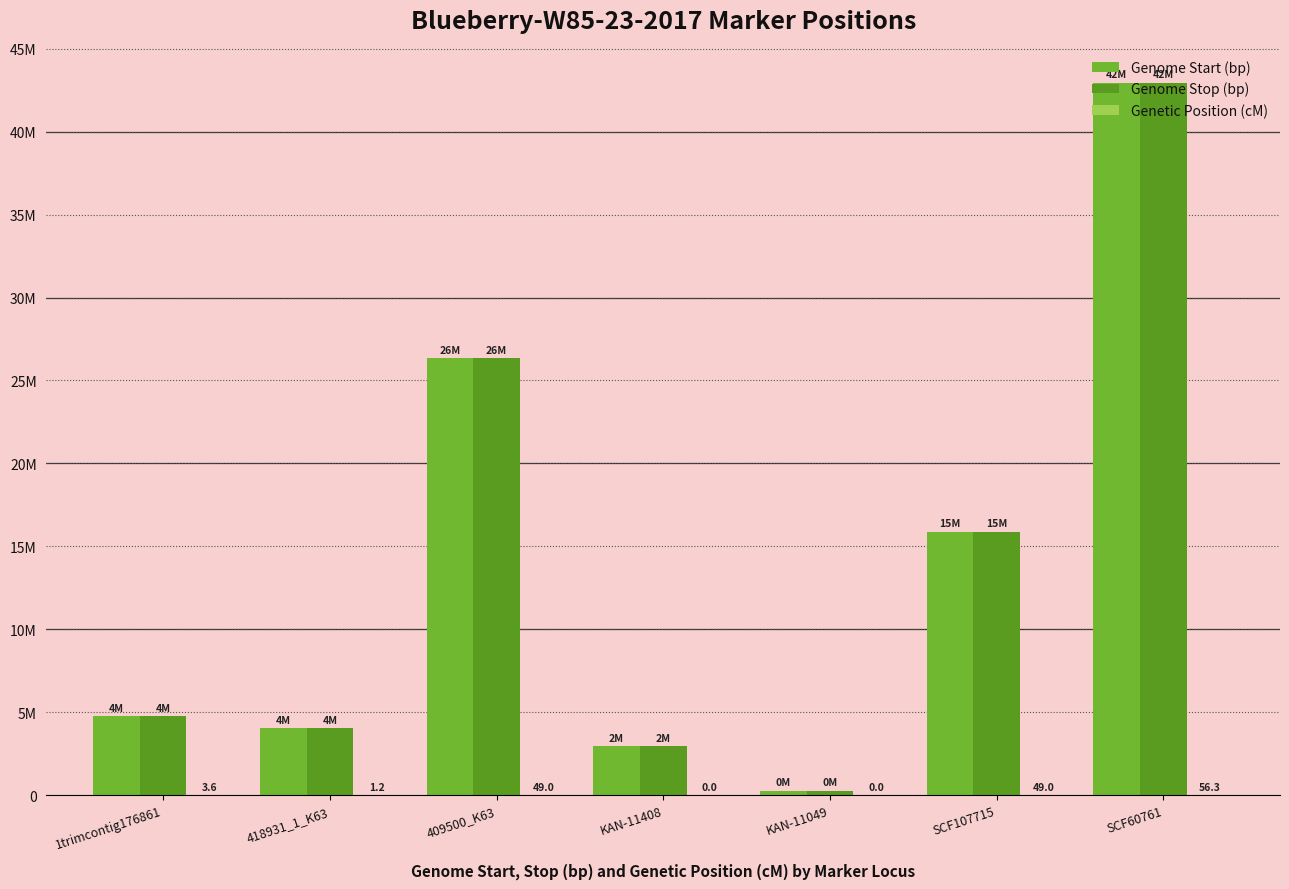

Are the bars horizontal?

No